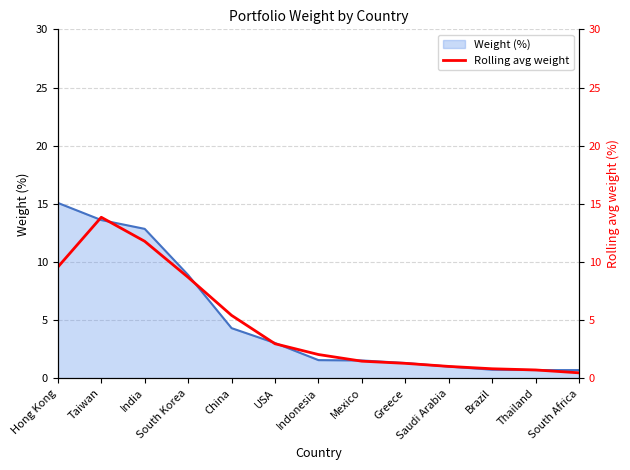

Reading left to right, list all the values displayed in this chart.

9.6	13.8	11.8	8.7	5.4	3.0	2.0	1.5	1.3	1.0	0.8	0.7	0.5